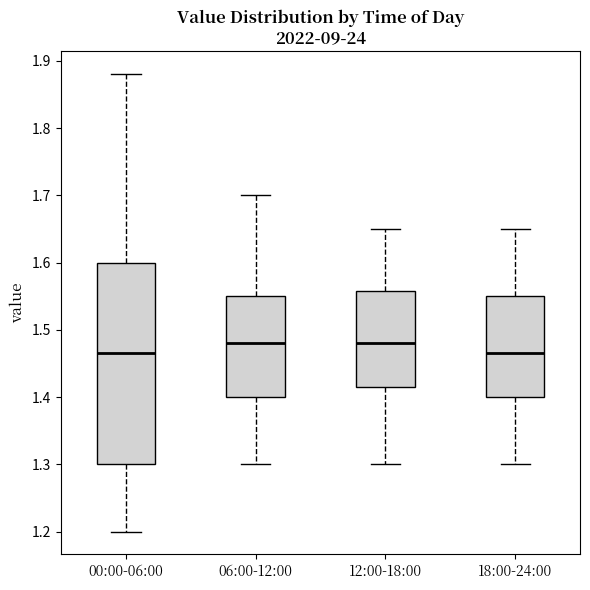

Comparing the boxes themselves (not the whiskers), which one is the tallest?

00:00-06:00